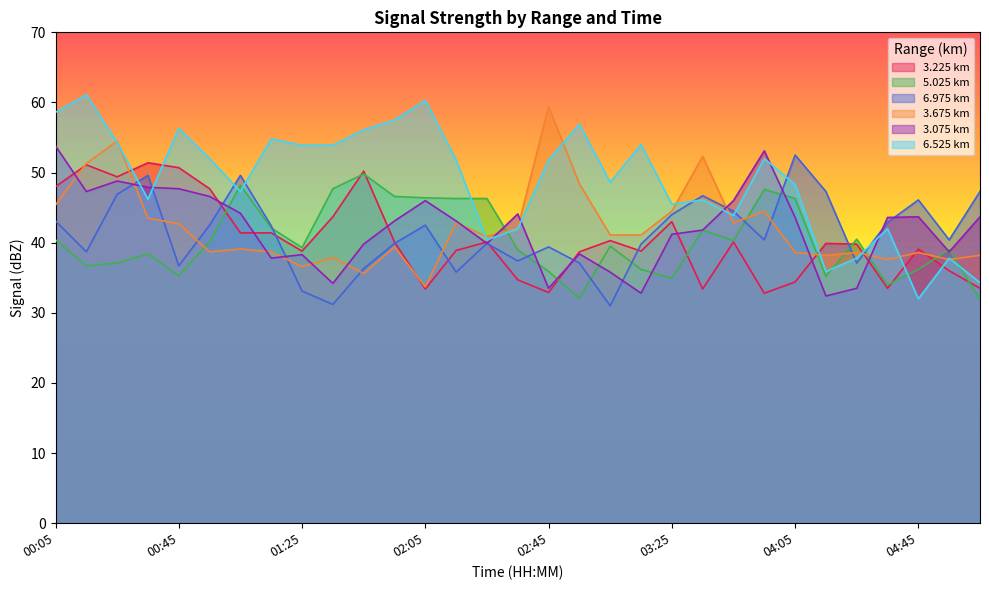

True or false: 3.225 has more than 1 points higher than both neighbors.

True